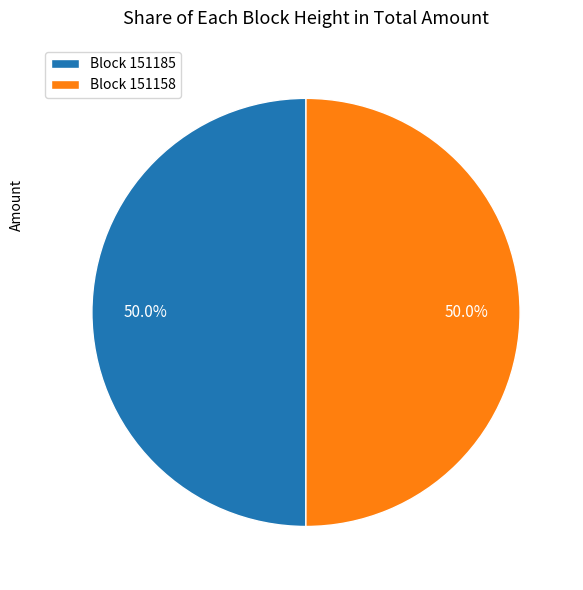

What percentage do Block 151158 and Block 151185 together represent?

100.0%